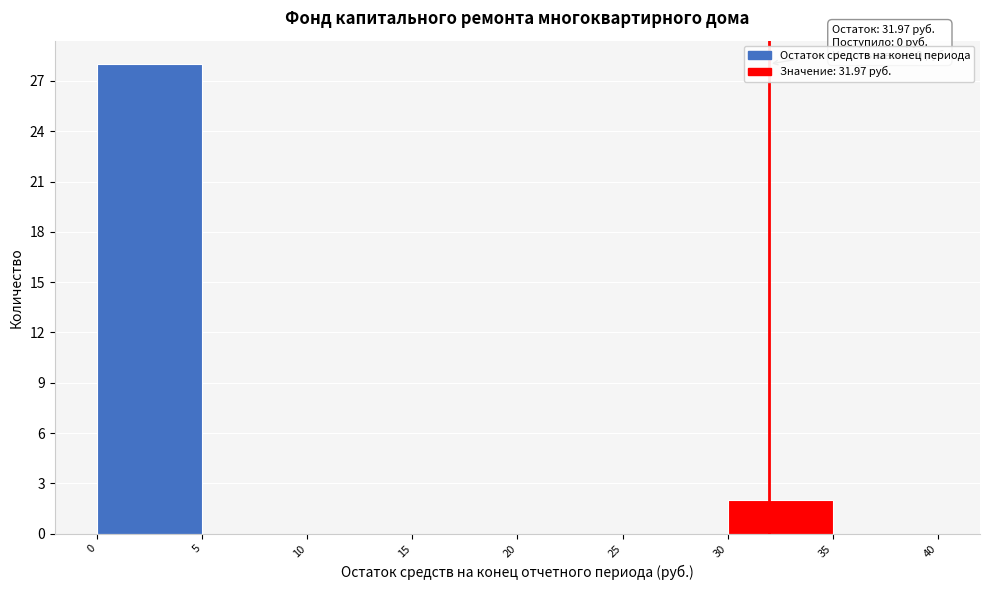

Which range on the x-axis has the tallest bar?

0 to 5